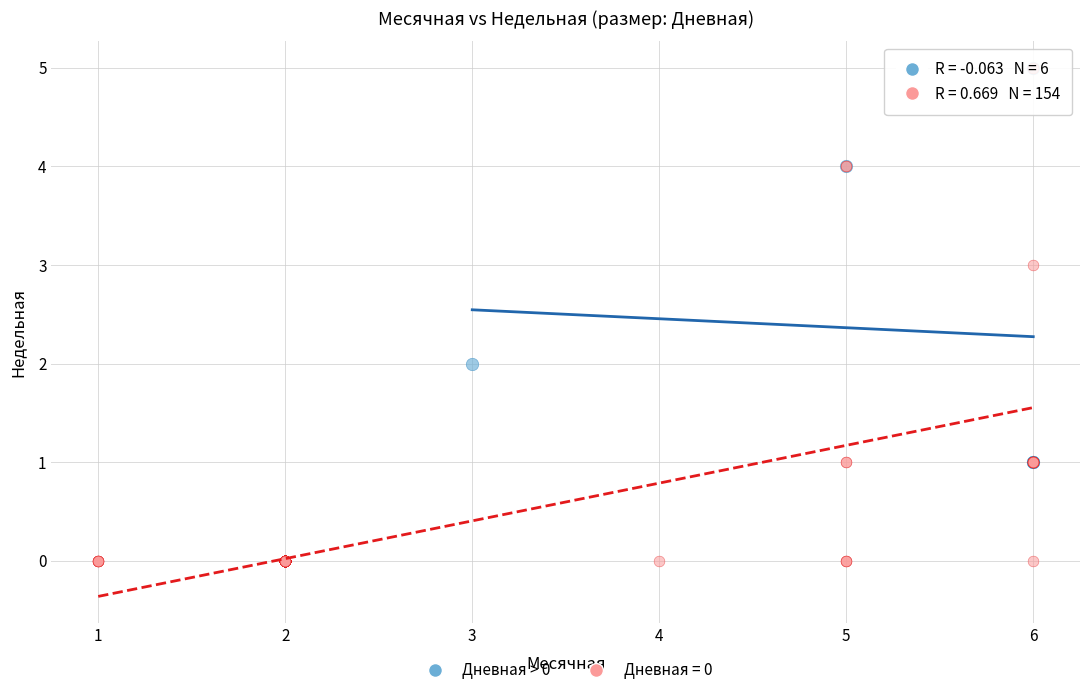

Which series reaches the minimum Y coordinate?

Дневная = 0